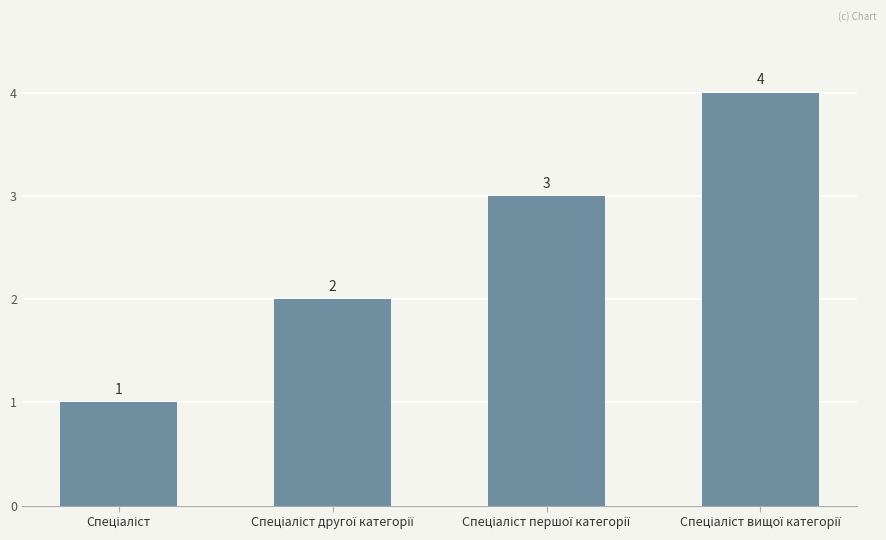

What is the value of the 2nd bar from the left?

2